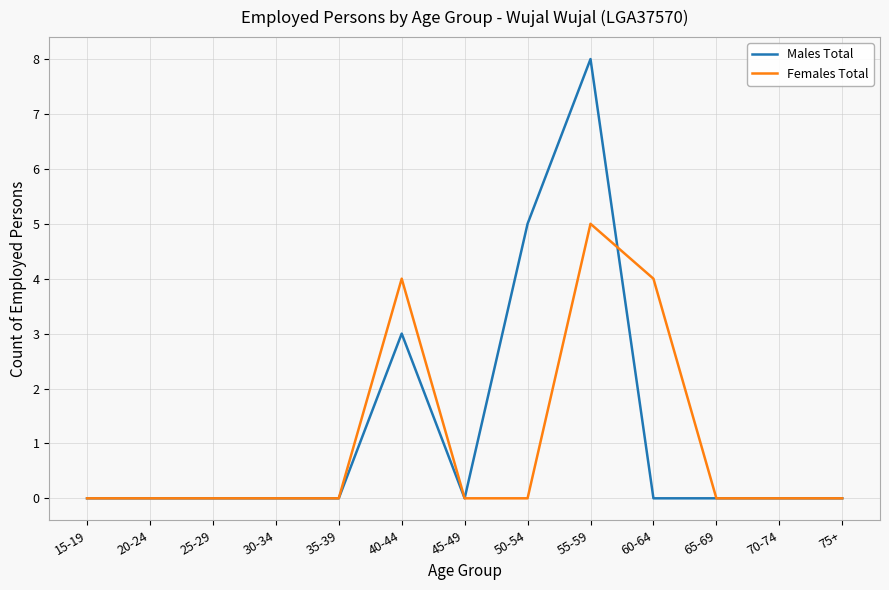

Is it true that Females Total equals 5 at 55-59?

True